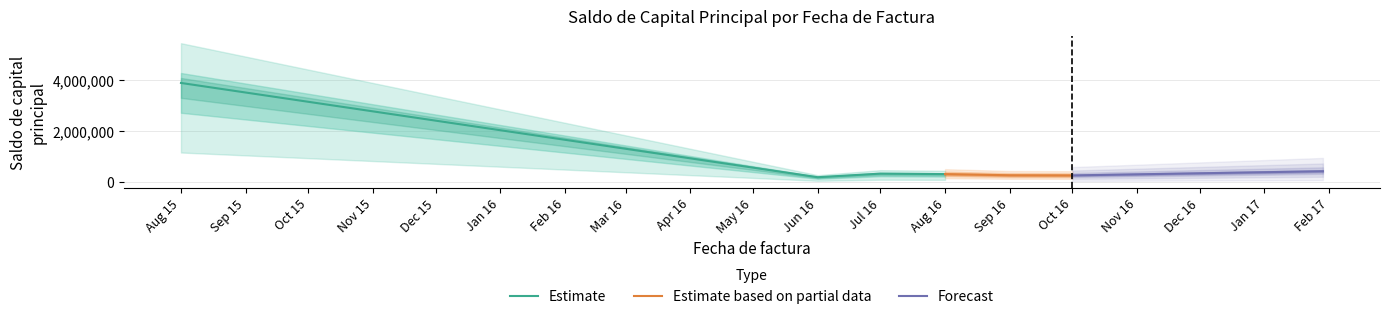

Does the chart display data point markers on the line(s)?

No